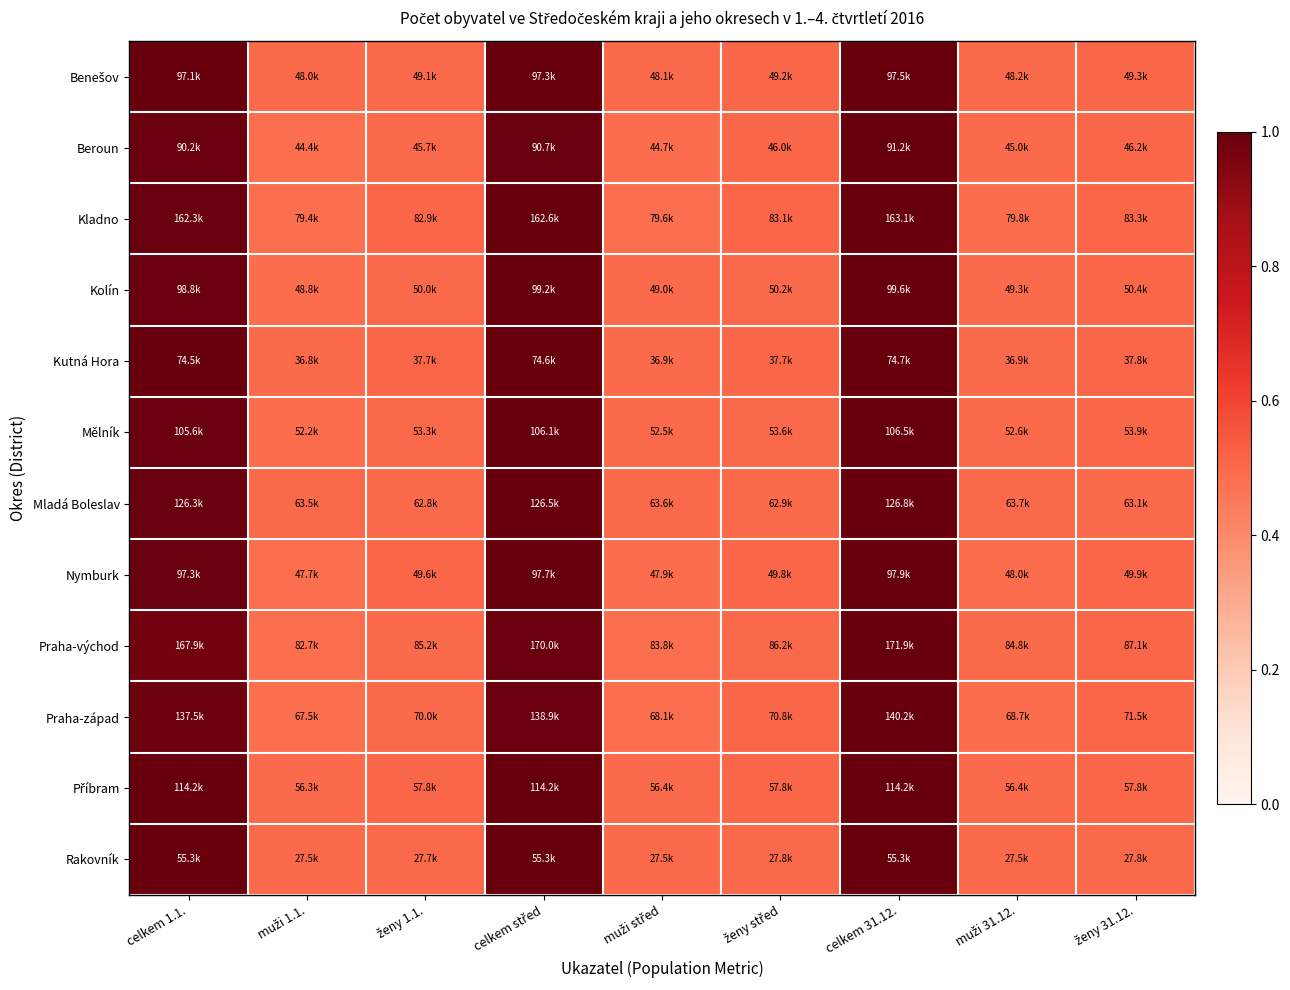

Rank the series by their maximum value, from highest to lowest.

Benešov, Beroun, Kladno, Kolín, Kutná Hora, Mělník, Mladá Boleslav, Nymburk, Praha-východ, Praha-západ, Příbram, Rakovník